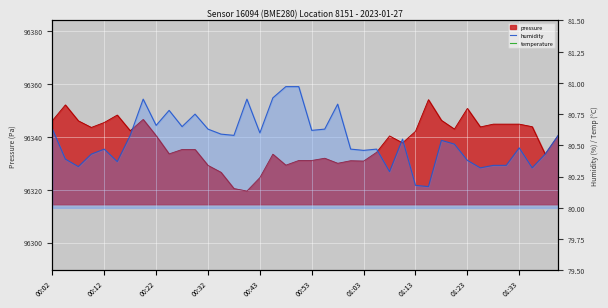

What is the sum of all humidity values?

3221.9